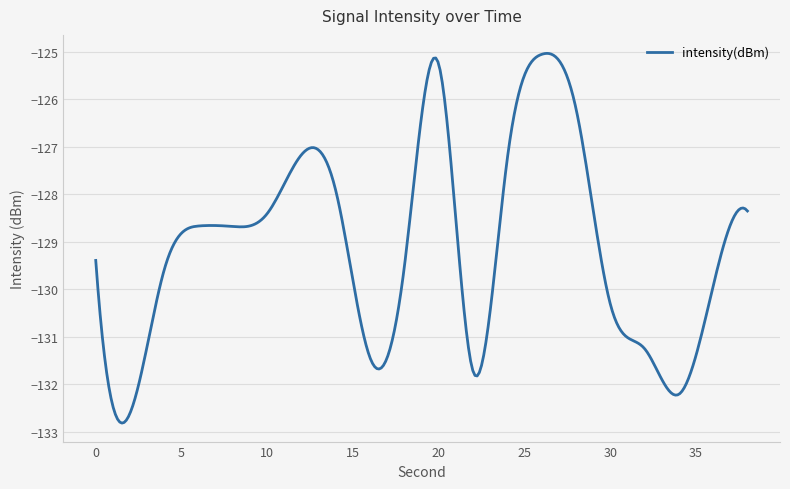

What is the maximum value shown in the chart?

-125.0